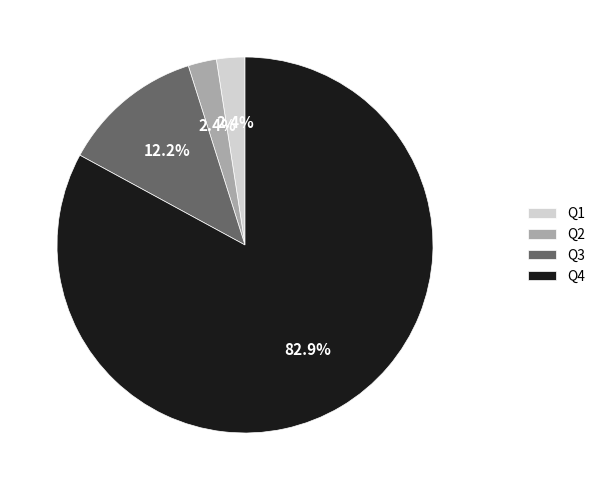

Do Q2 and Q4 together represent more than half of the pie?

Yes